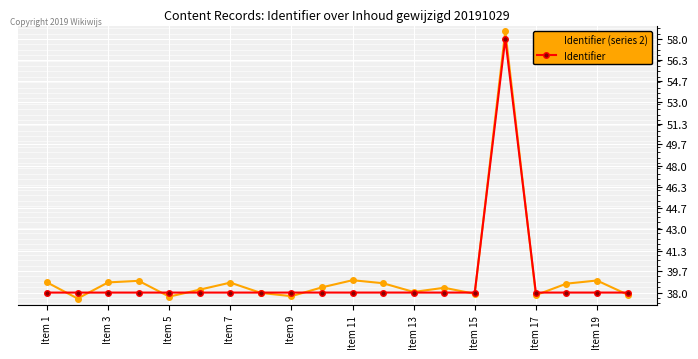

What is the difference between the maximum and minimum values in the Identifier (series 2) series?

21.1